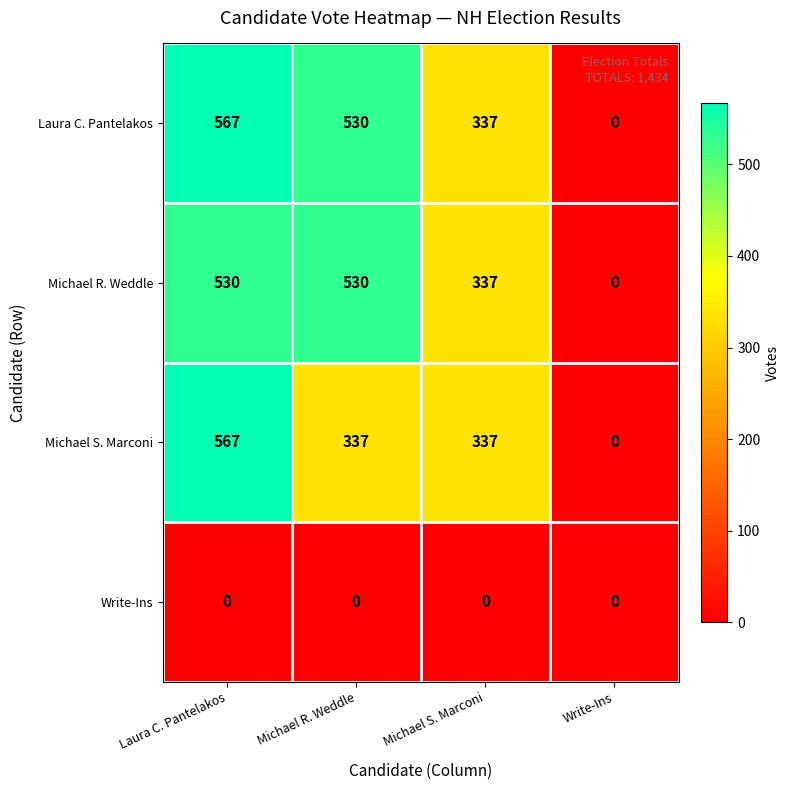

Reading left to right, extract all data points from this chart.

Laura C. Pantelakos: 567	530	337	0
Michael R. Weddle: 530	530	337	0
Michael S. Marconi: 567	337	337	0
Write-Ins: 0	0	0	0